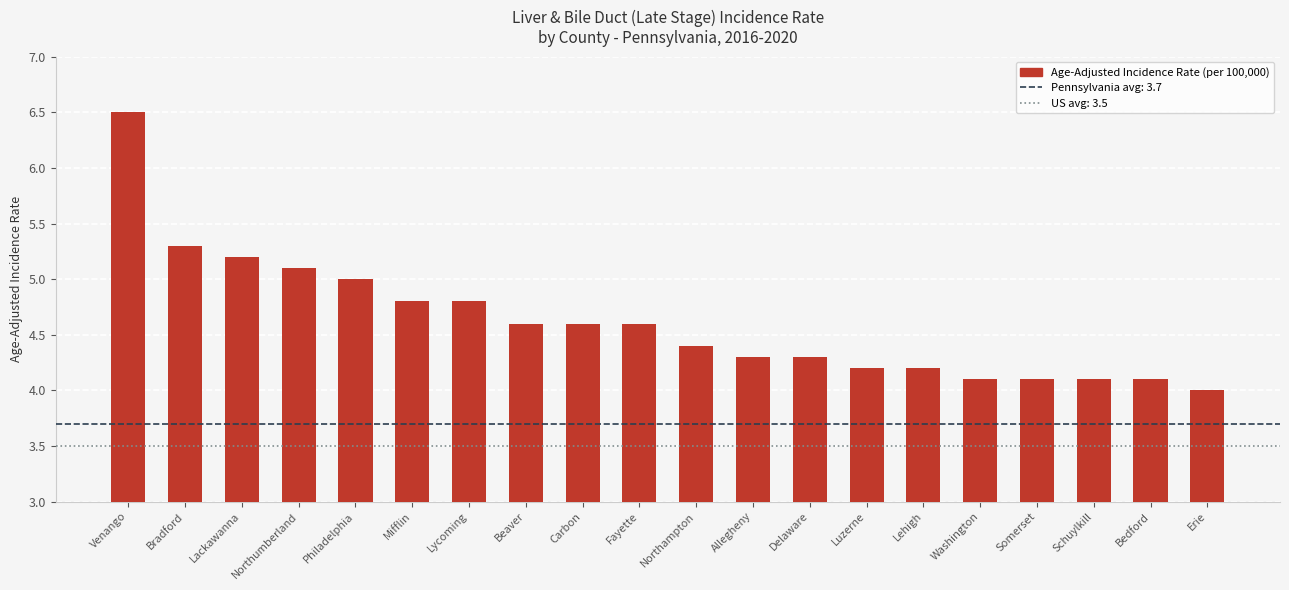

How many data points are above 4?

19